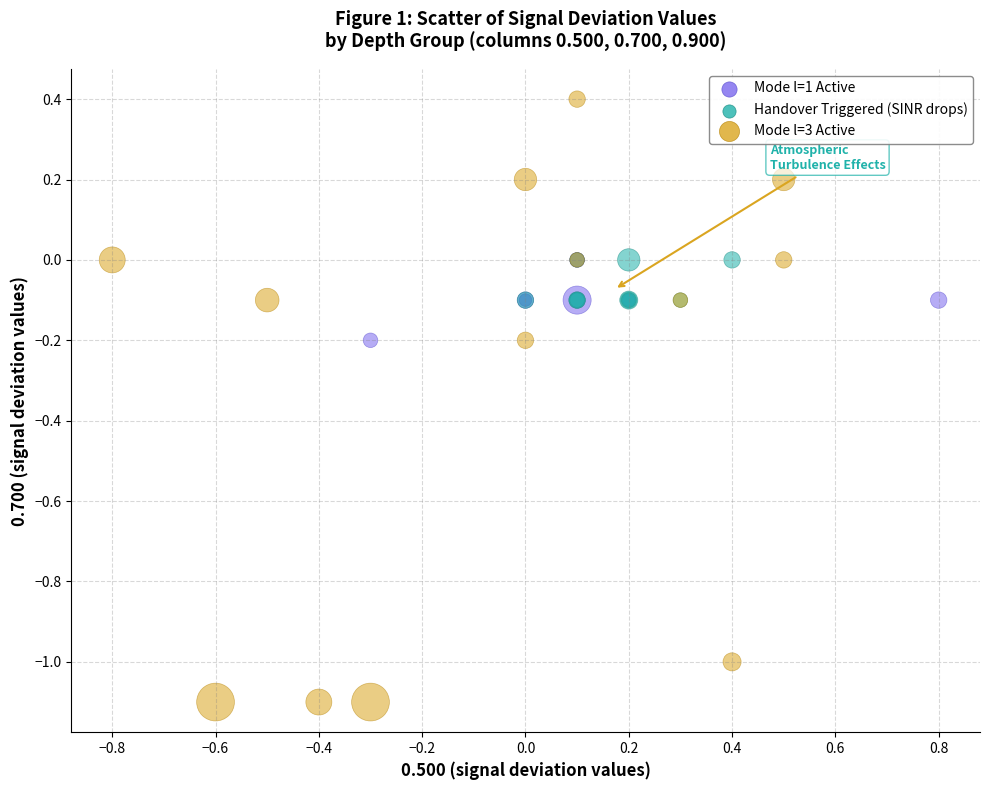

Which series has the widest spread of Y values?

Mode l=3 Active